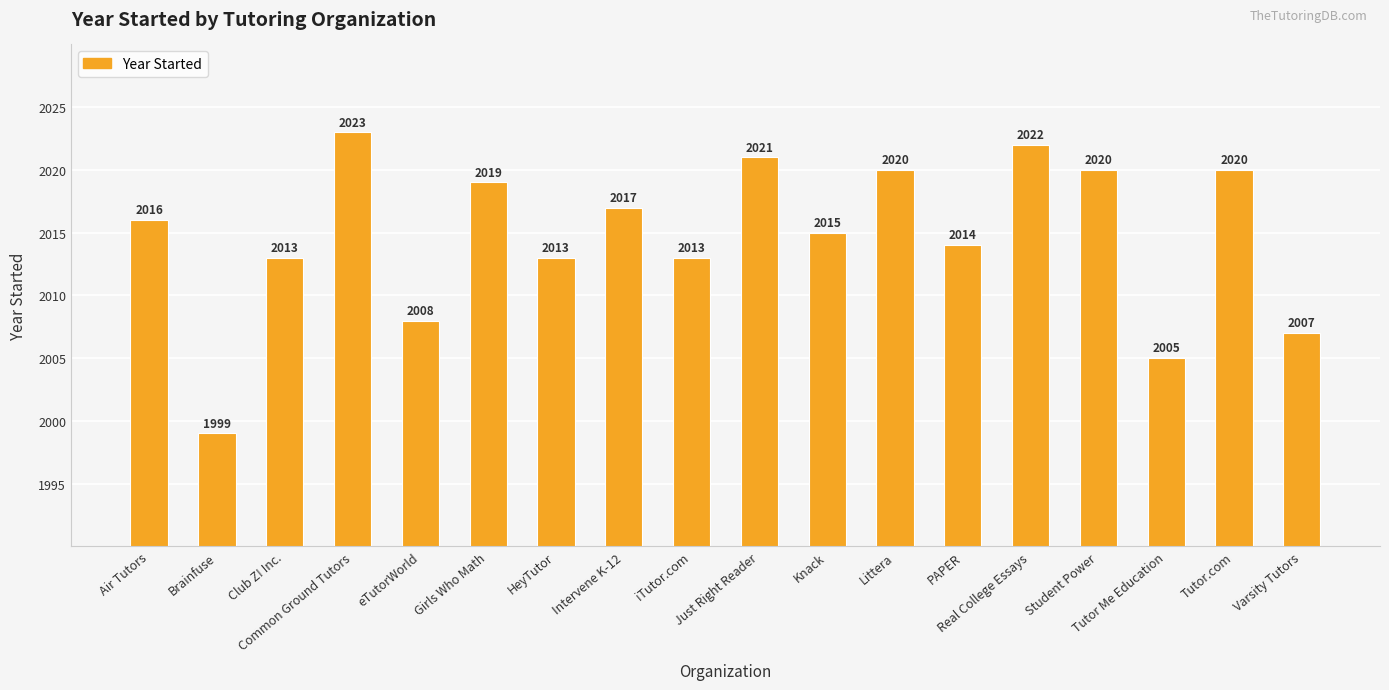

Reading left to right, list all the values displayed in this chart.

Air Tutors=2016	Brainfuse=1999	Club Z! Inc.=2013	Common Ground Tutors=2023	eTutorWorld=2008	Girls Who Math=2019	HeyTutor=2013	Intervene K-12=2017	iTutor.com=2013	Just Right Reader=2021	Knack=2015	Littera=2020	PAPER=2014	Real College Essays=2022	Student Power=2020	Tutor Me Education=2005	Tutor.com=2020	Varsity Tutors=2007